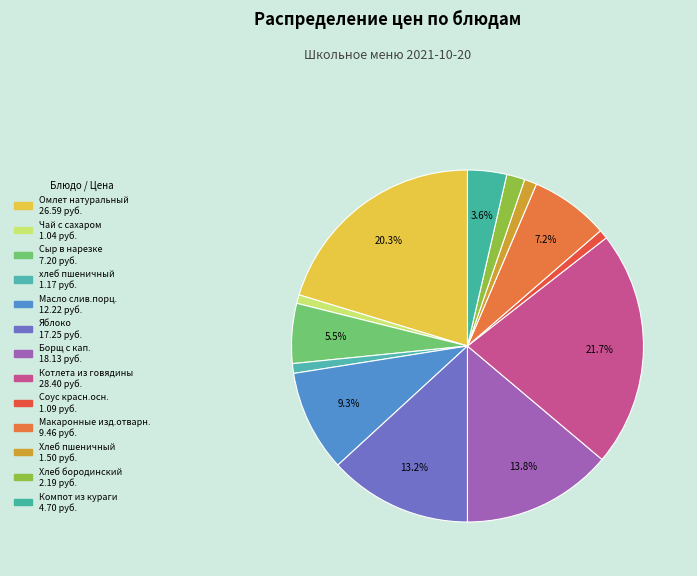

To the nearest percent, what percentage of the pie is Чай с сахаром?

1%